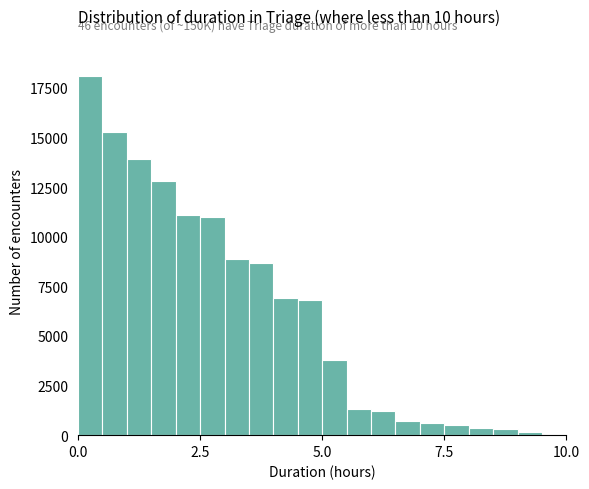

Read against the x-axis, roughly where is the centre of the tallest bar?

0.5